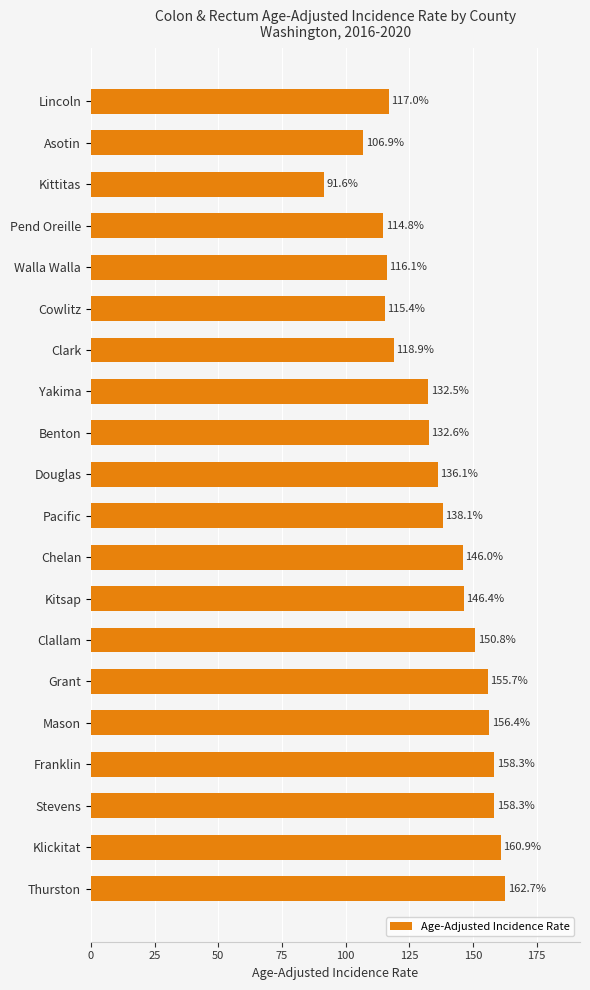

What position from the top is Franklin?

17